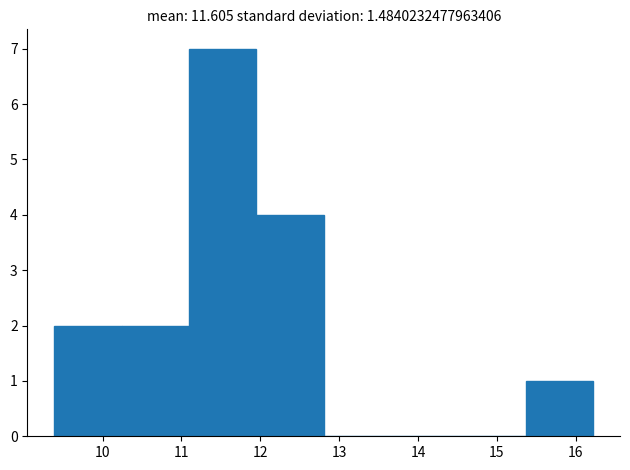

Reading left to right, transcribe this chart: for each bar, give the range it covers on the x-axis and its height. Neither the bar edges nor the heights are printed on the chart, so give them approximately, as read against the axes.

9.4 to 10.2: 2
10.2 to 11.1: 2
11.1 to 12.0: 7
12.0 to 12.8: 4
12.8 to 13.7: 0
13.7 to 14.5: 0
14.5 to 15.4: 0
15.4 to 16.2: 1